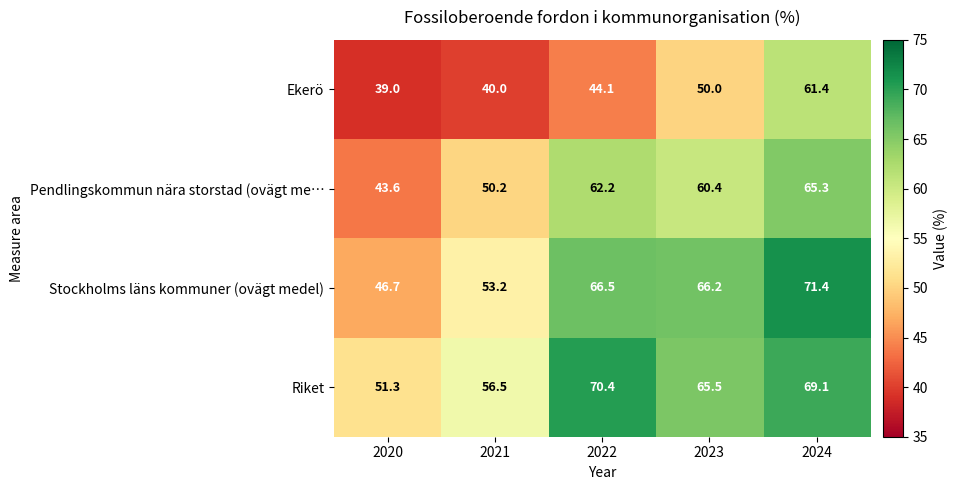

How many data points in Pendlingskommun nära storstad (ovägt me… are less than 60?

2